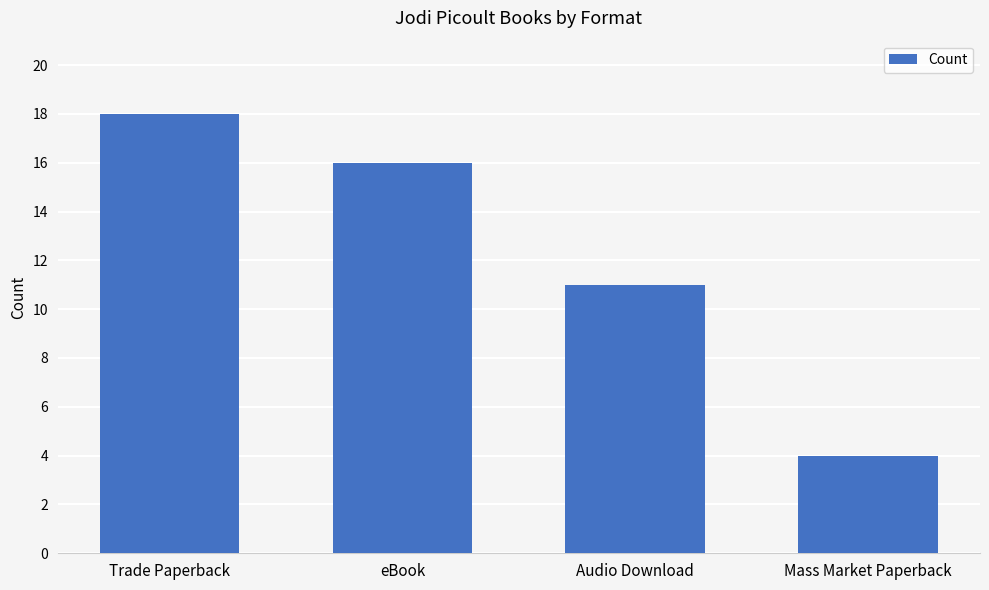

Approximately how many times larger is the value at Trade Paperback compared to eBook?

1.1